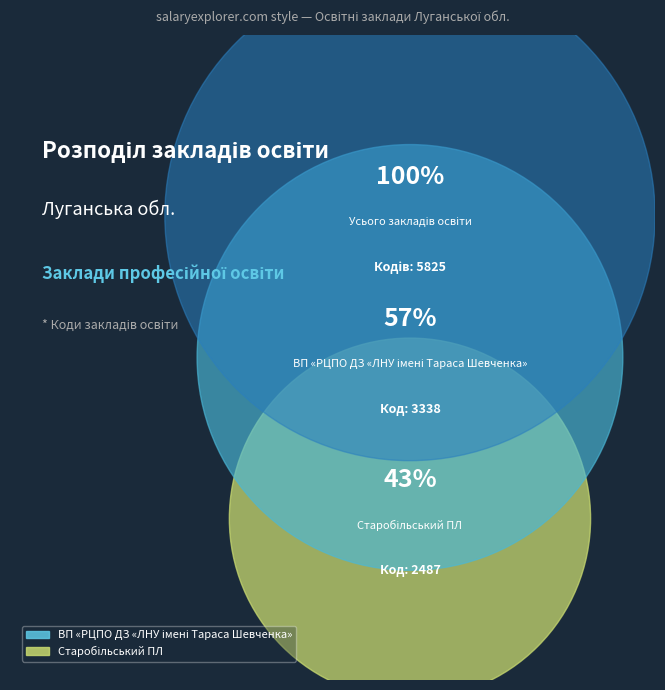

What is the smallest slice in the pie chart?

Старобільський ПЛ